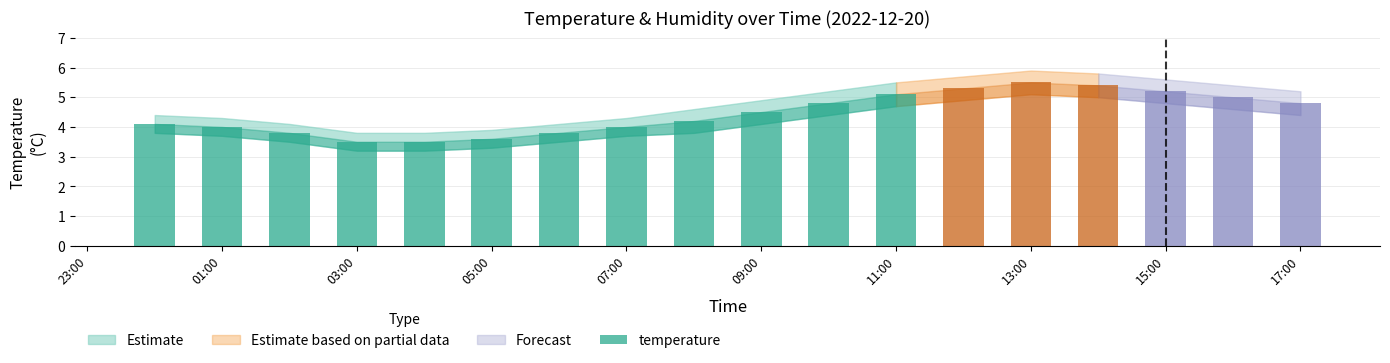

Count the number of categories in the chart.

18